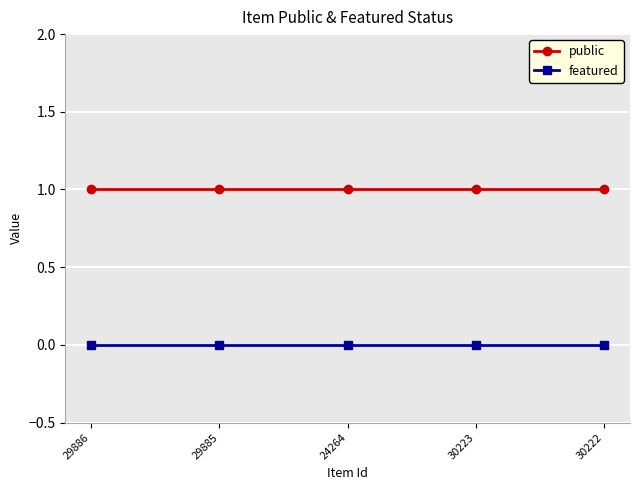

Which series has the largest total across all categories?

public